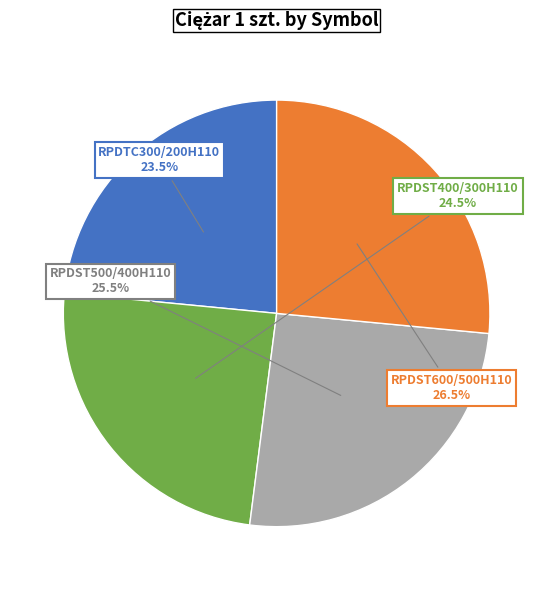

Combined, do RPDTC300/200H110 and RPDST400/300H110 account for over 50%?

No